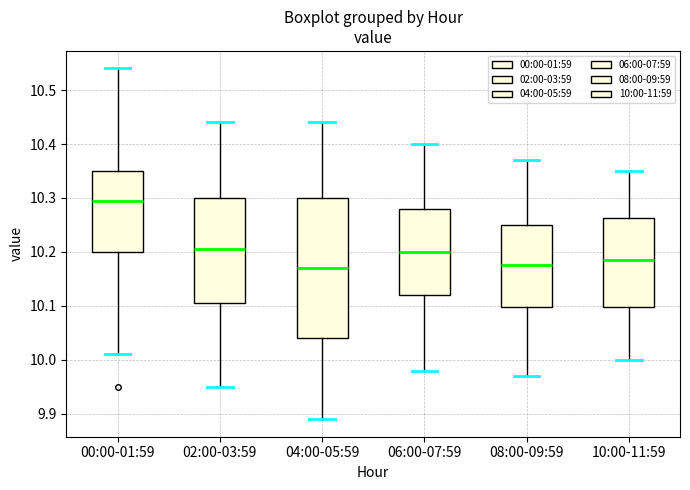

Reading left to right, read every box against the y-axis: the position of its median line, the range the box covers, and the ends of its whiskers. The values are not printed on the chart, so give them approximately, as read against the axis.

00:00-01:59: median 10.30, box 10.20 to 10.35, whiskers 10.01 to 10.54
02:00-03:59: median 10.21, box 10.11 to 10.30, whiskers 9.95 to 10.44
04:00-05:59: median 10.17, box 10.04 to 10.30, whiskers 9.89 to 10.44
06:00-07:59: median 10.20, box 10.12 to 10.28, whiskers 9.98 to 10.40
08:00-09:59: median 10.18, box 10.10 to 10.25, whiskers 9.97 to 10.37
10:00-11:59: median 10.19, box 10.10 to 10.26, whiskers 10.00 to 10.35